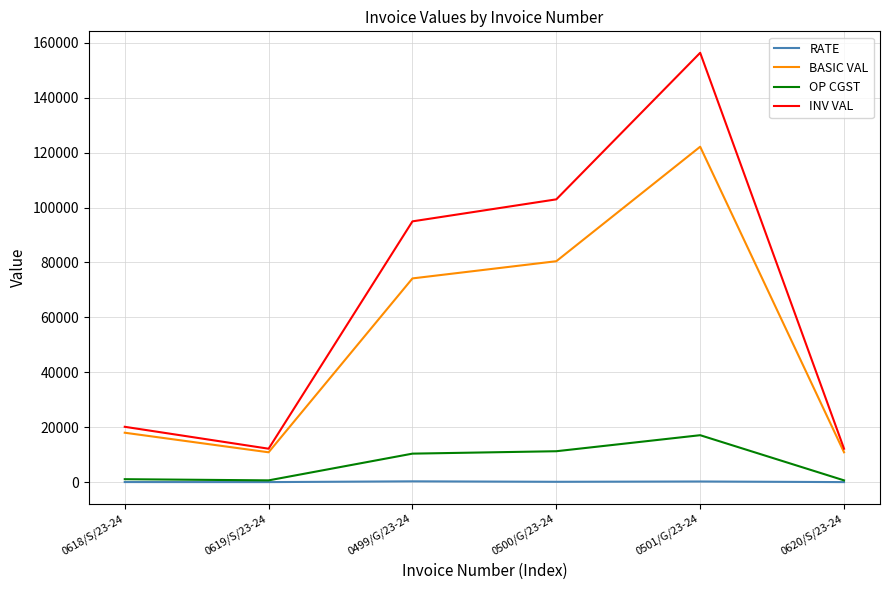

Is the value of OP CGST at 0618/S/23-24 greater than the value of INV VAL at 0618/S/23-24?

No